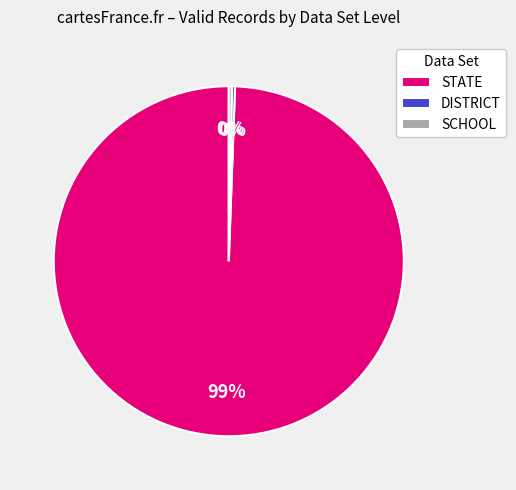

How many segments does this pie chart have?

3